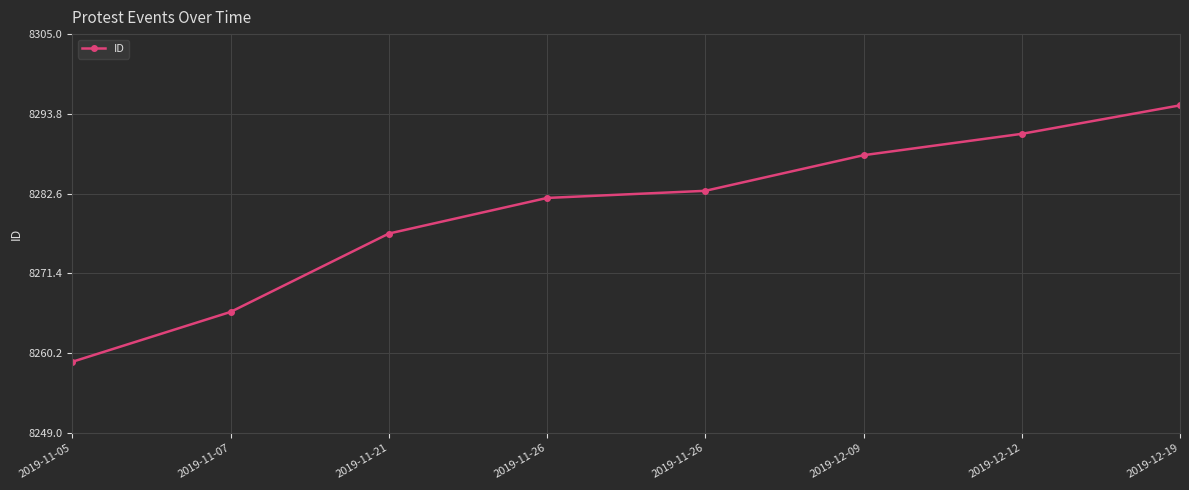

What is the sum of the values at 2019-11-26 and 2019-12-09?

16571